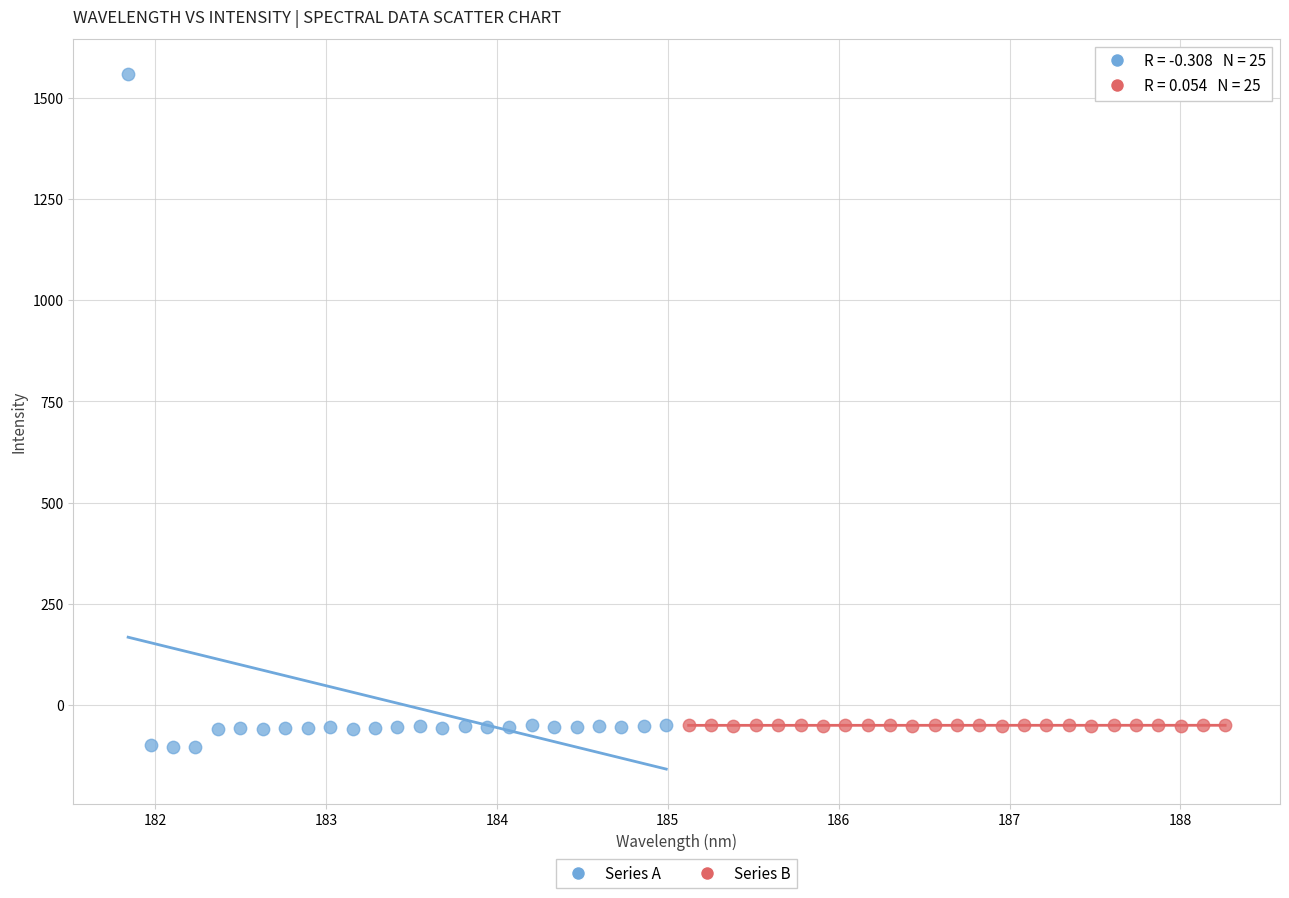

Which series contains the highest Y value?

Series A